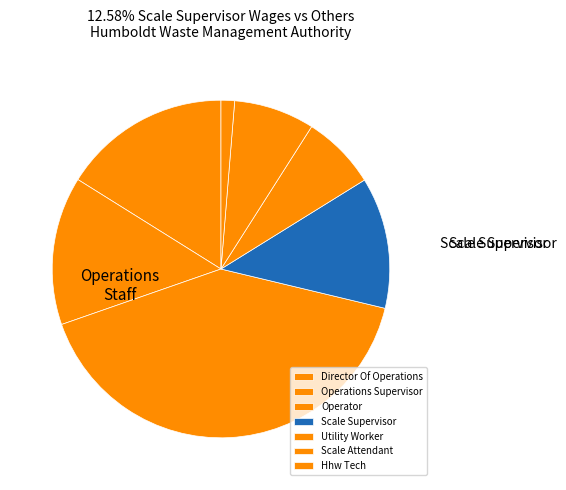

True or false: Scale Attendant accounts for 14% of the total.

False